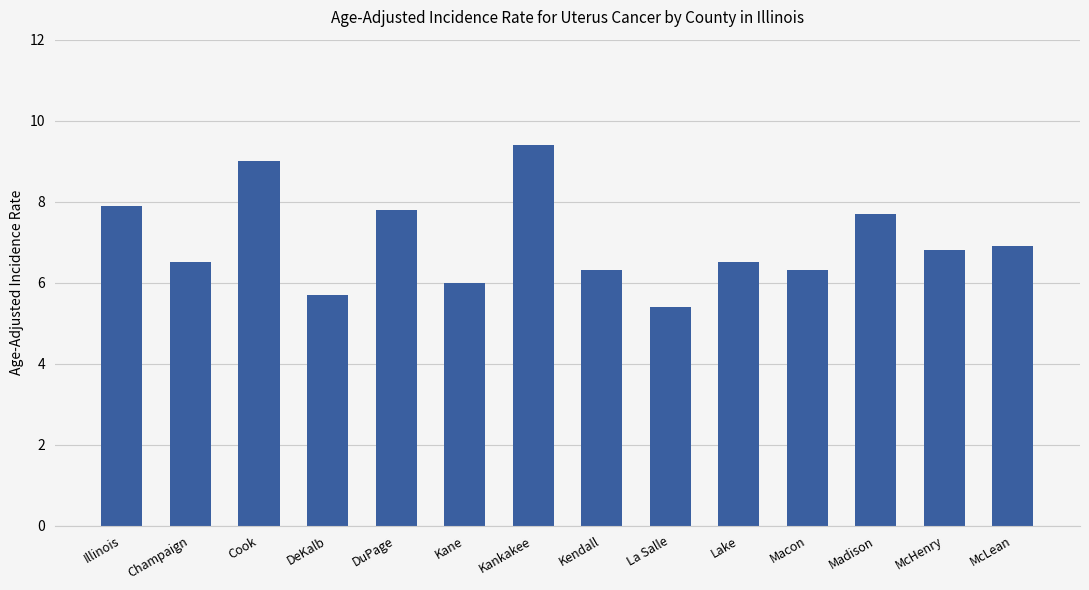

What is the ratio of the value at McHenry to the value at Champaign?

1.0